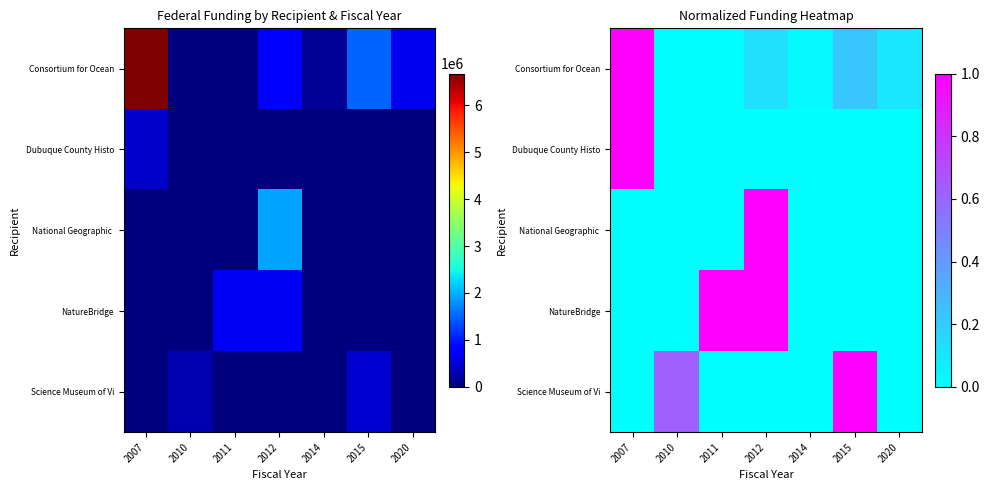

What is the difference between the maximum and minimum values in the National Geographic series?

1.0